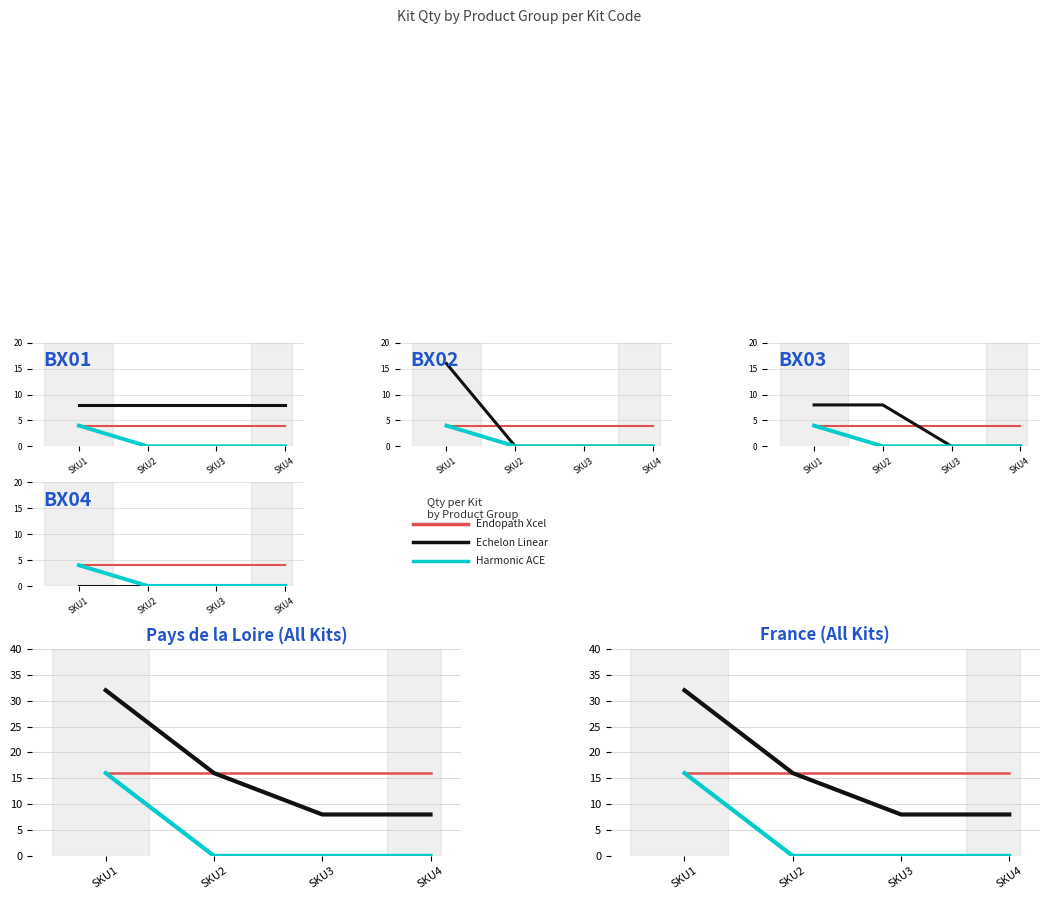

Reading left to right, what are all the values shown in this chart?

Endopath Xcel: 16	16	16	16
Echelon Linear: 32	16	8	8
Harmonic ACE: 16	0	0	0